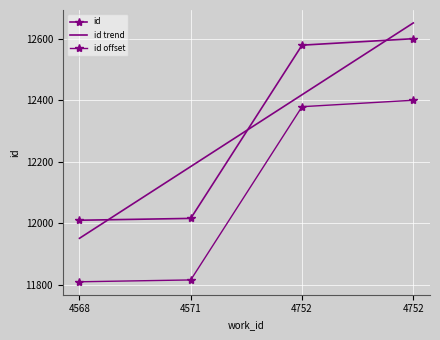

Which series has the largest total across all categories?

id